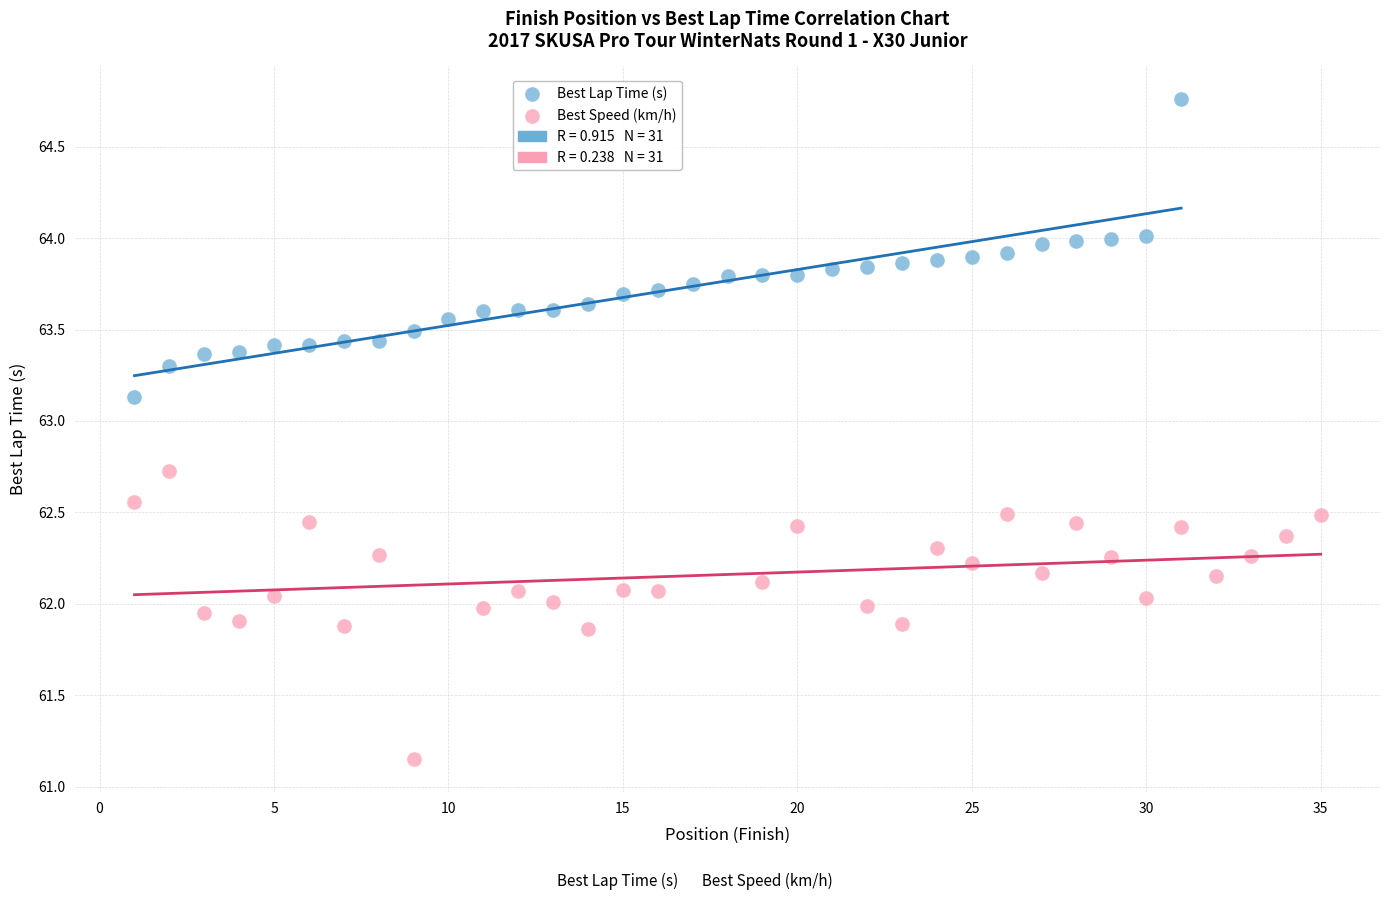

Which series reaches the minimum Y coordinate?

Best Speed (km/h)